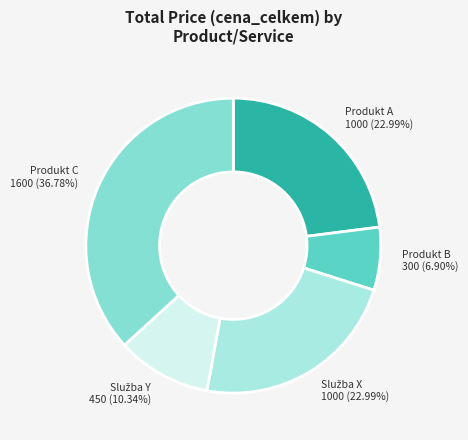

Which category has the smallest portion of the pie?

Produkt B